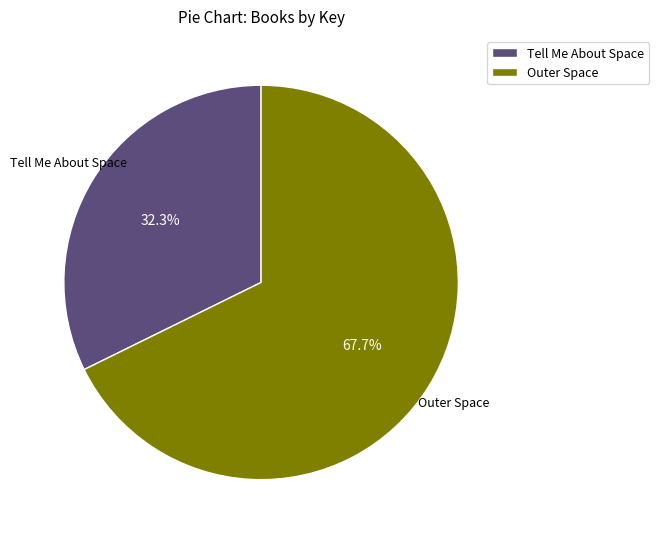

To the nearest percent, what percentage of the pie is Outer Space?

68%